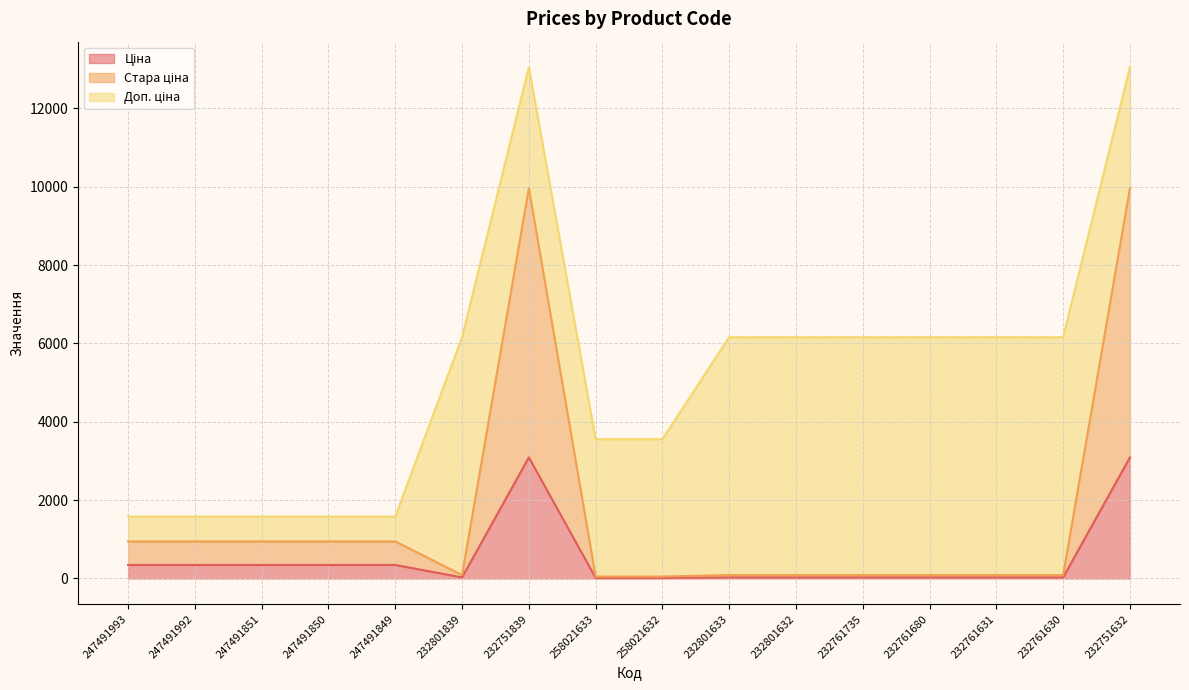

True or false: Стара ціна and Ціна intersect in this chart.

False